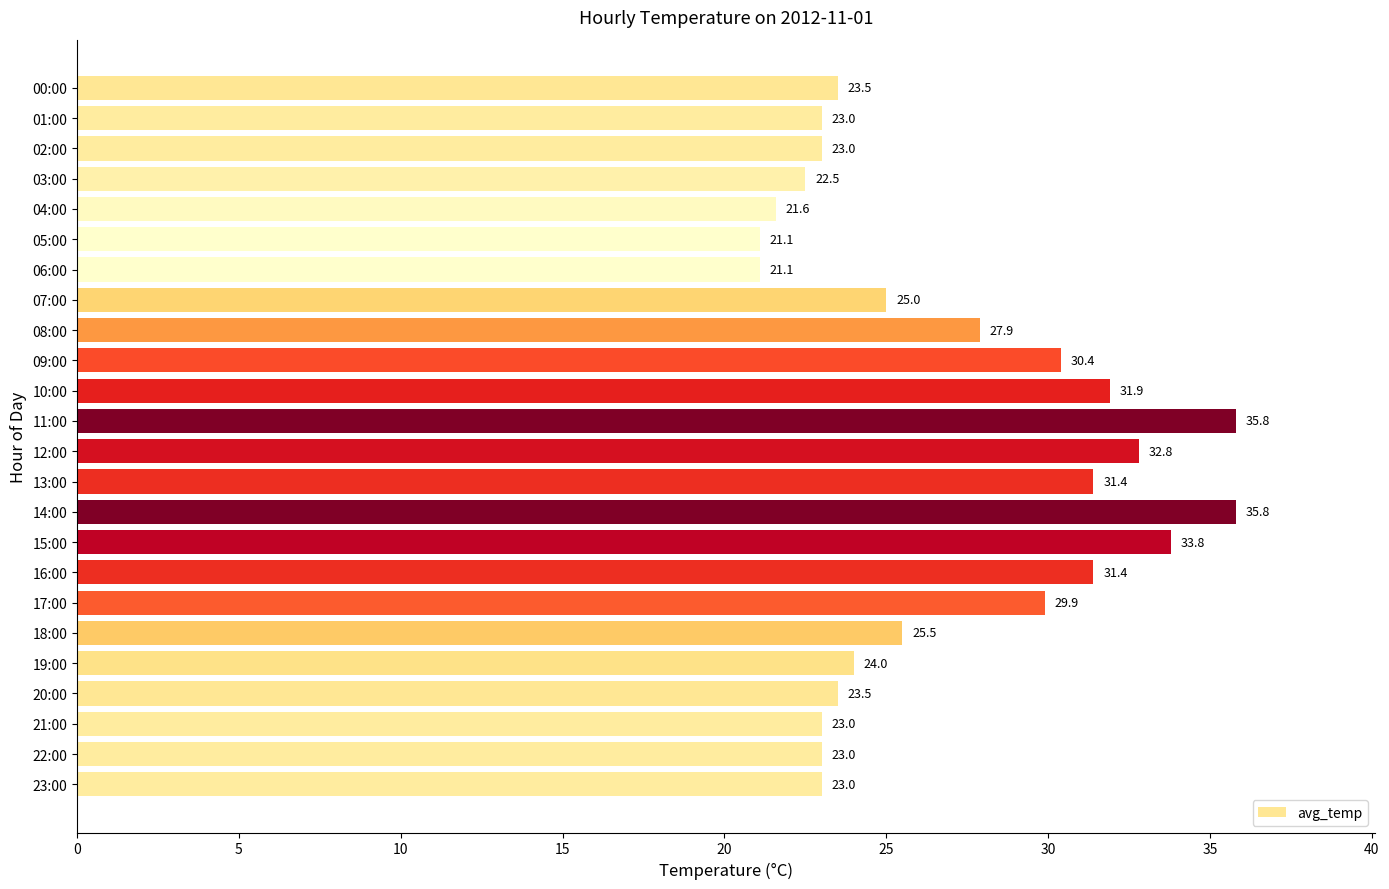

What is the minimum value shown in the chart?

21.1